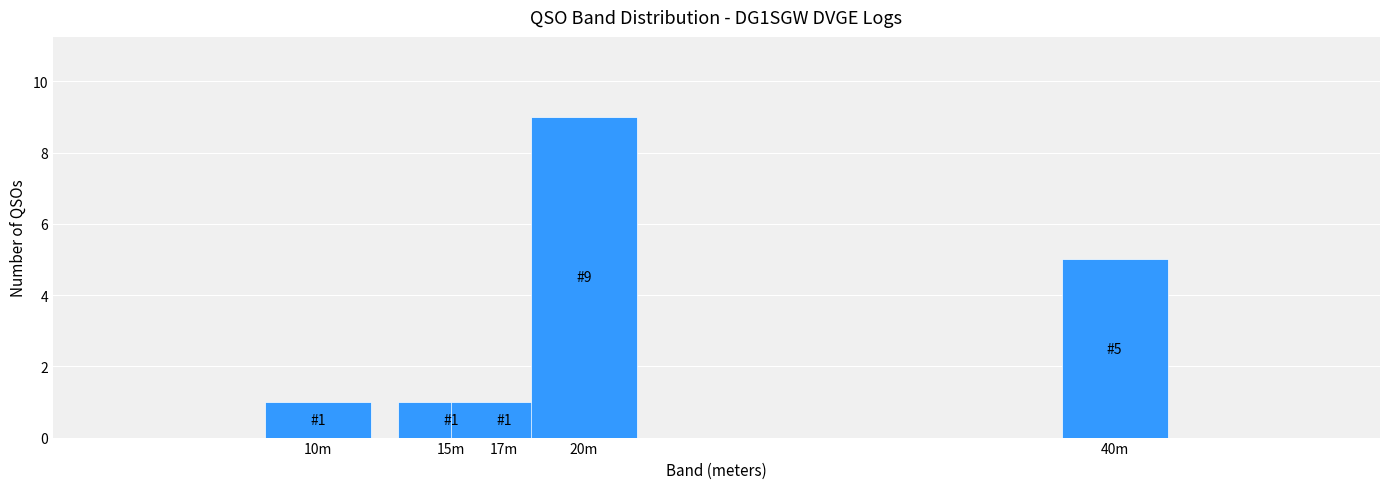

Reading left to right, extract all data points from this chart.

1	1	1	9	5